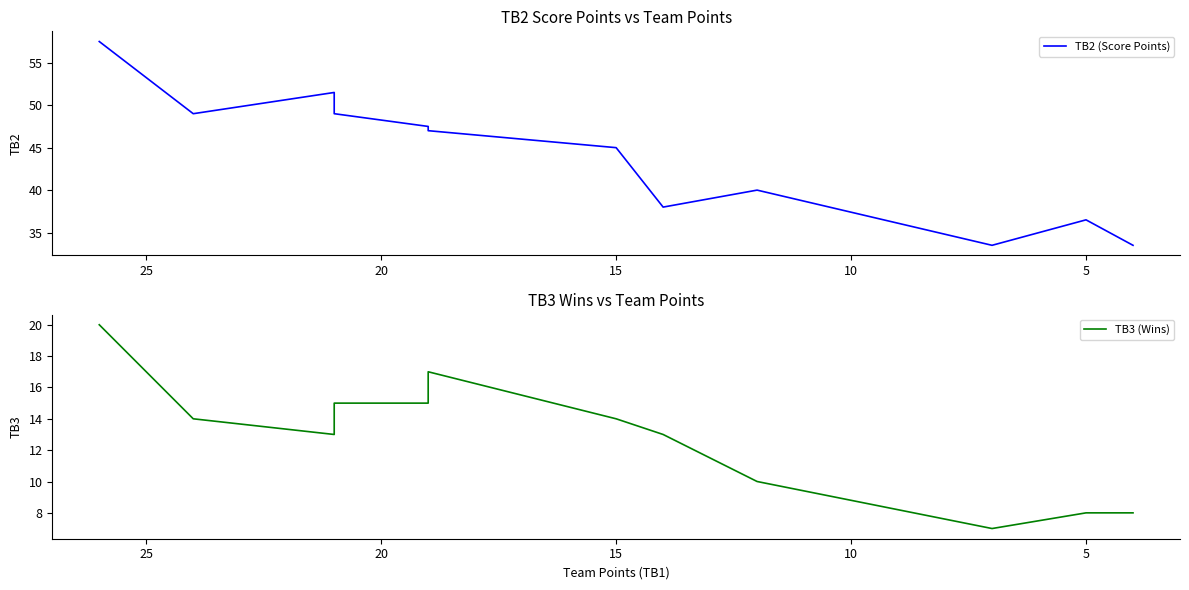

Reading left to right, list all the values displayed in this chart.

TB2 (Score Points): 57.5	49.0	51.5	49.0	47.5	47.0	45.0	38.0	40.0	33.5	36.5	33.5
TB3 (Wins): 20.0	14.0	13.0	15.0	15.0	17.0	14.0	13.0	10.0	7.0	8.0	8.0